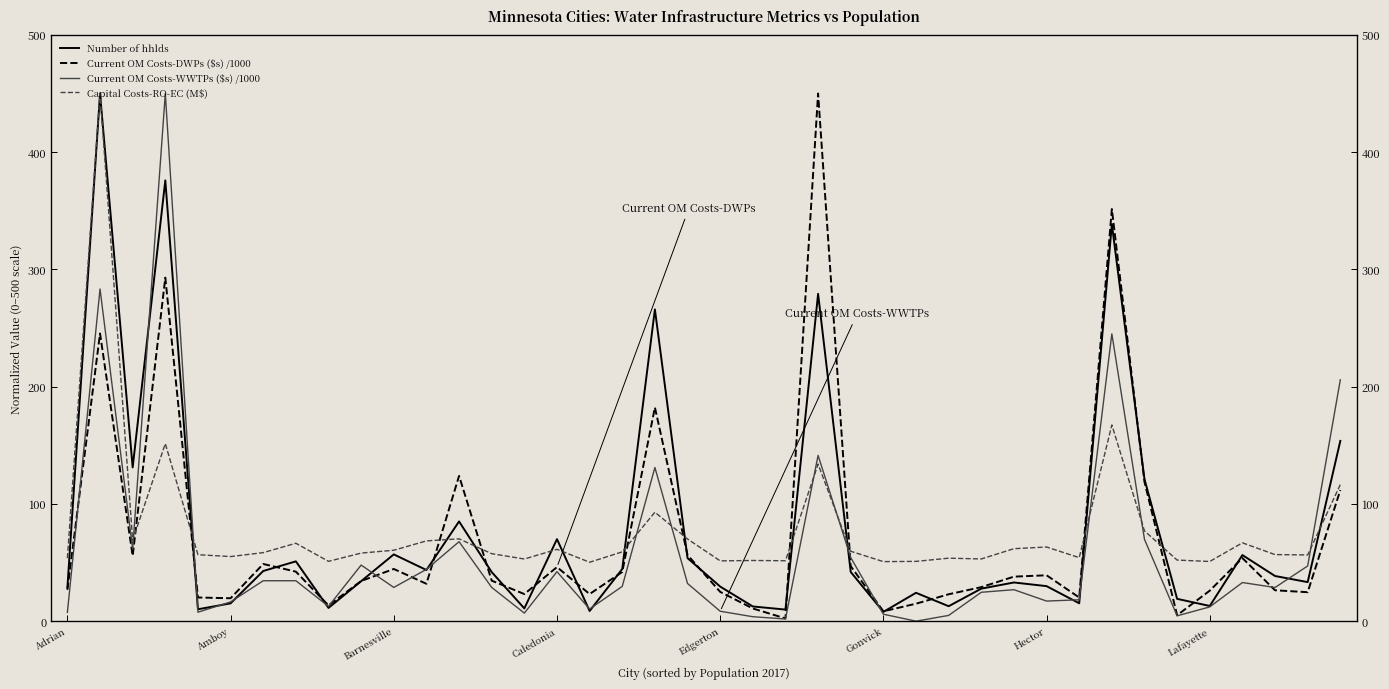

Is the value of Number of hhlds at Barnesville greater than the value of Capital Costs-RO-EC (M$) at 21?

Yes